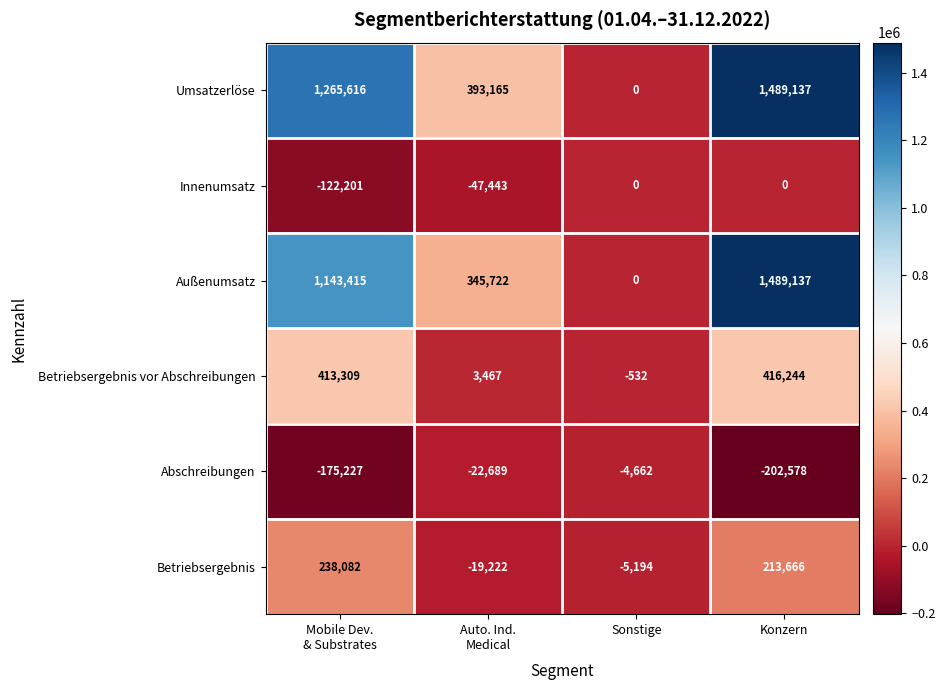

How many values in the Abschreibungen series are below -22689?

2